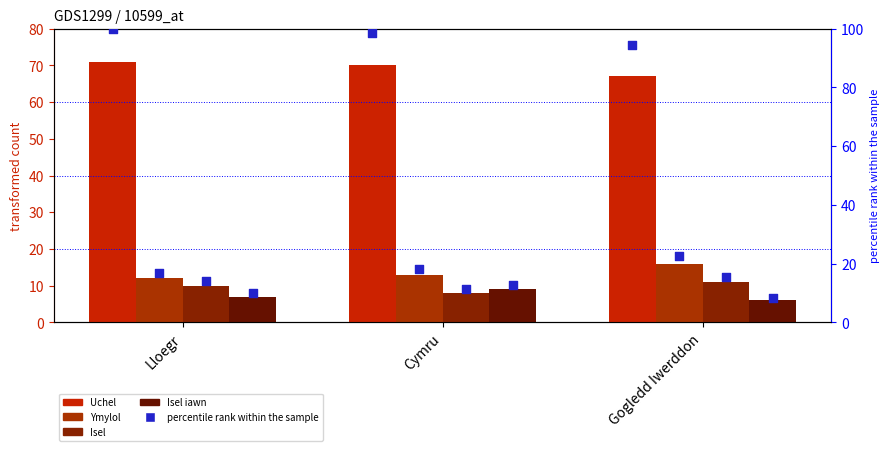

Which series has the widest spread of Y values?

Uchel